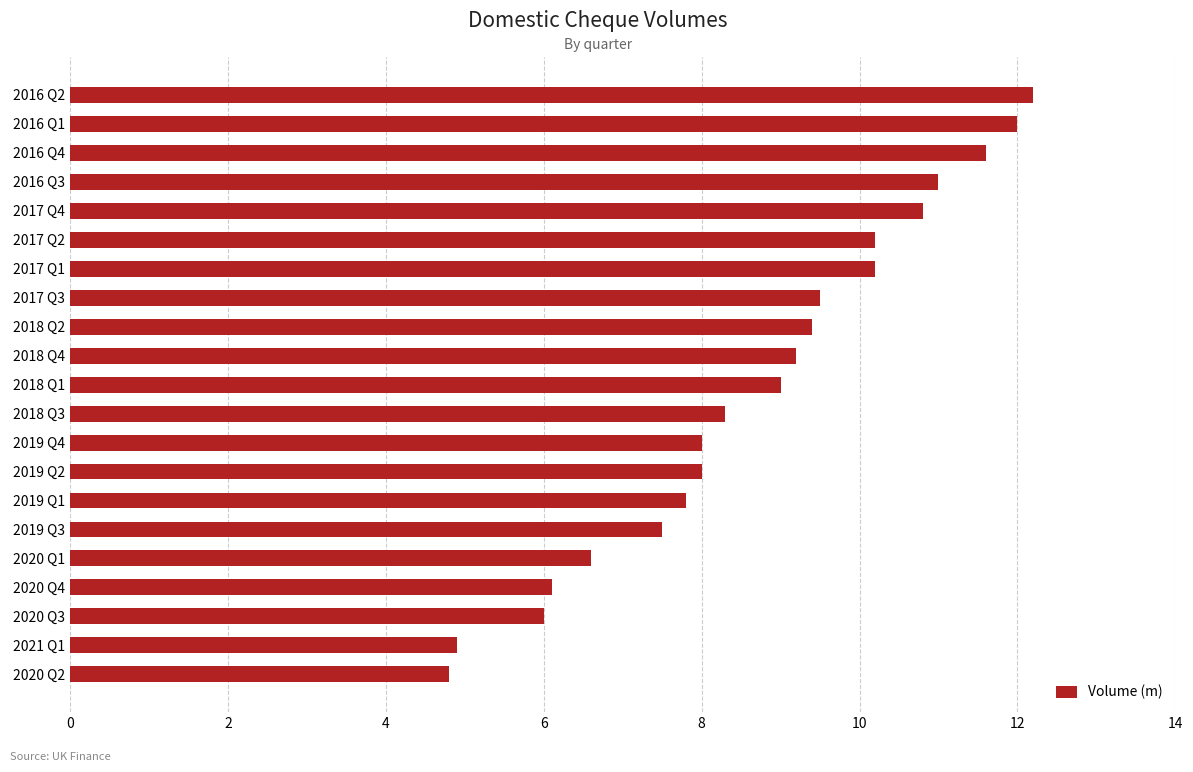

What is the change in value from 2018 Q3 to 2016 Q4?

+3.3